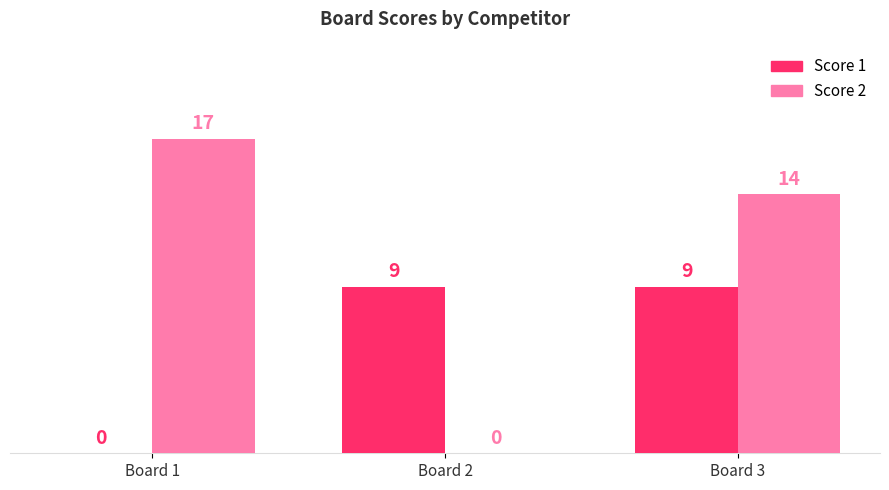

What is the spread (max minus min) of values at Board 2?

9